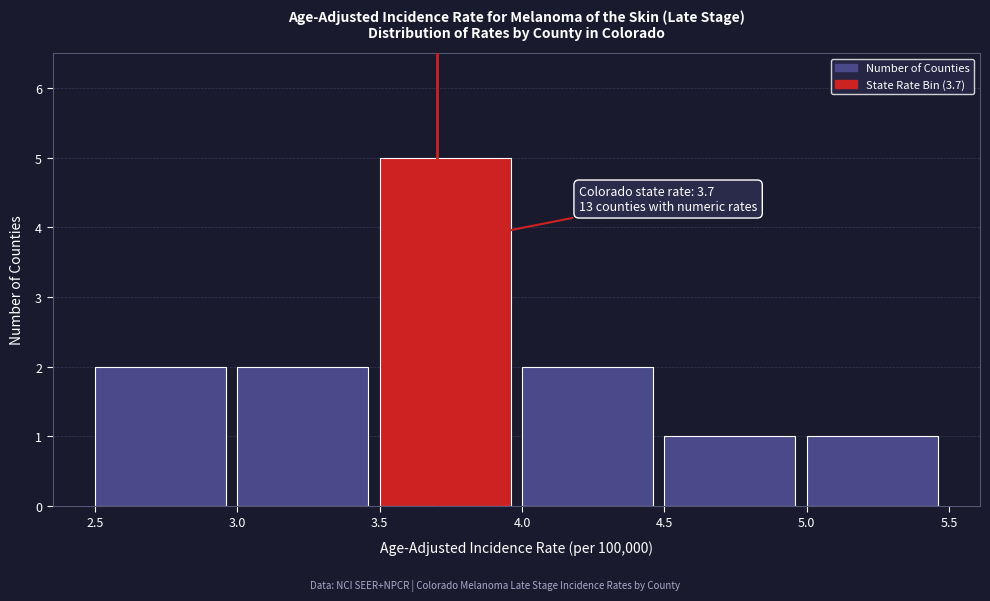

Which range on the x-axis has the tallest bar?

3.5 to 4.0